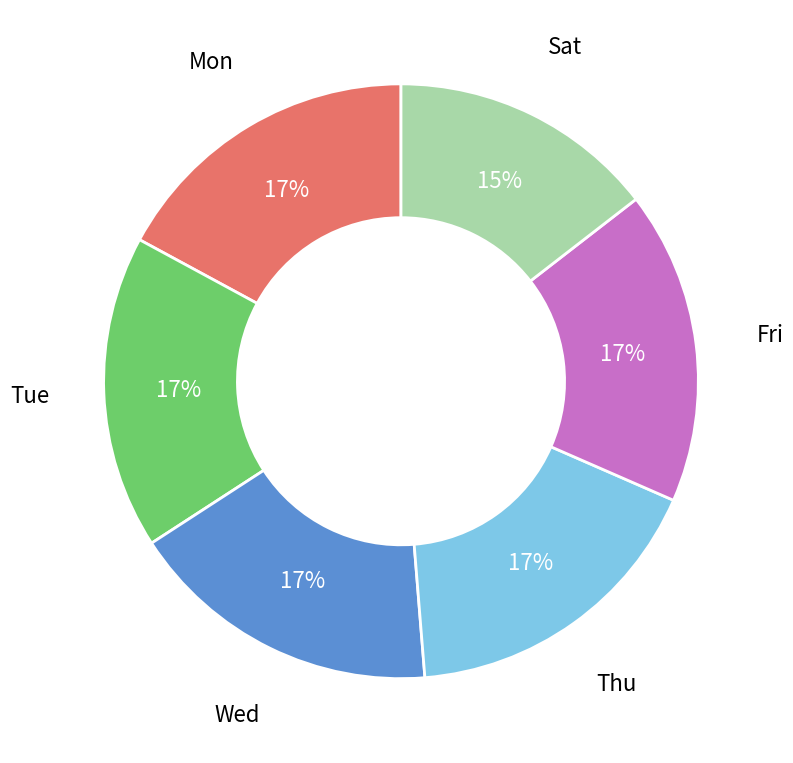

How many segments does this pie chart have?

6